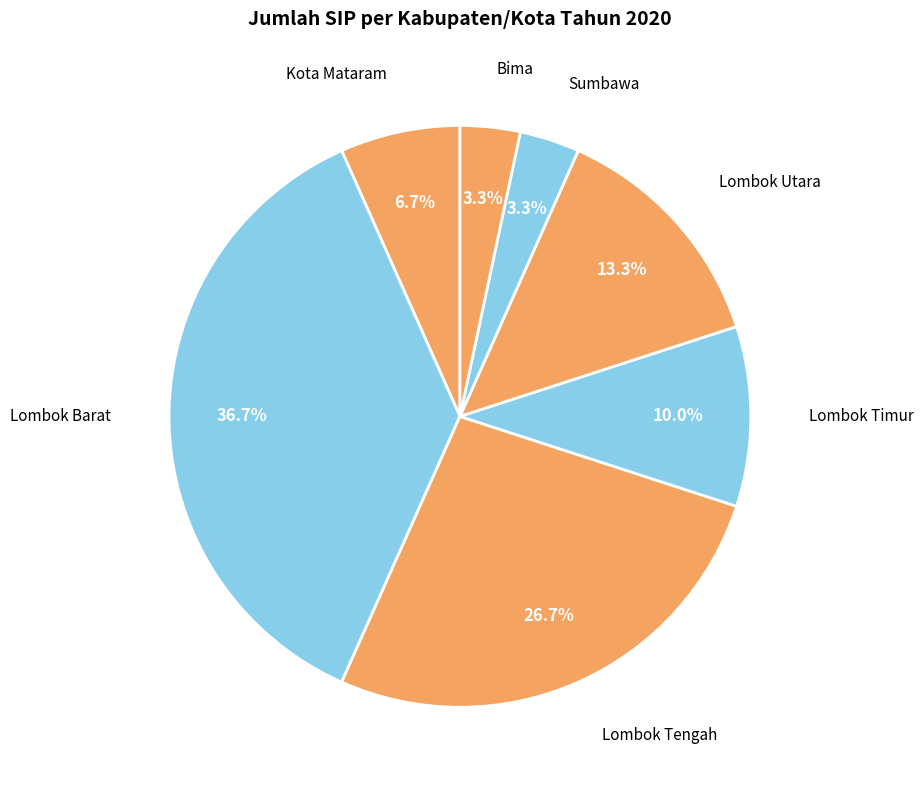

How many segments does this pie chart have?

7